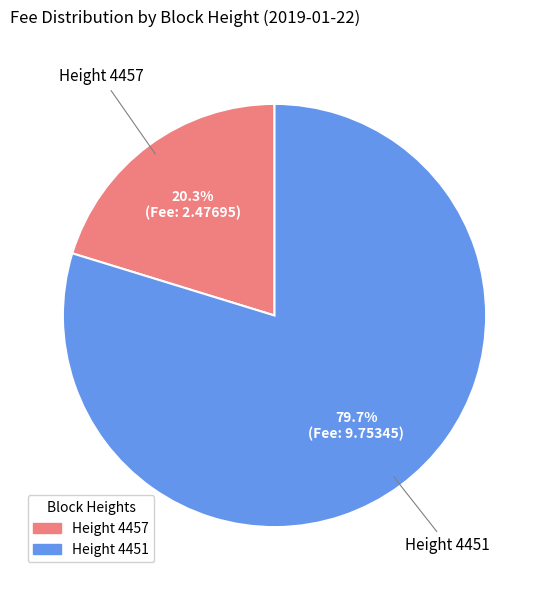

What is the majority slice?

Height 4451